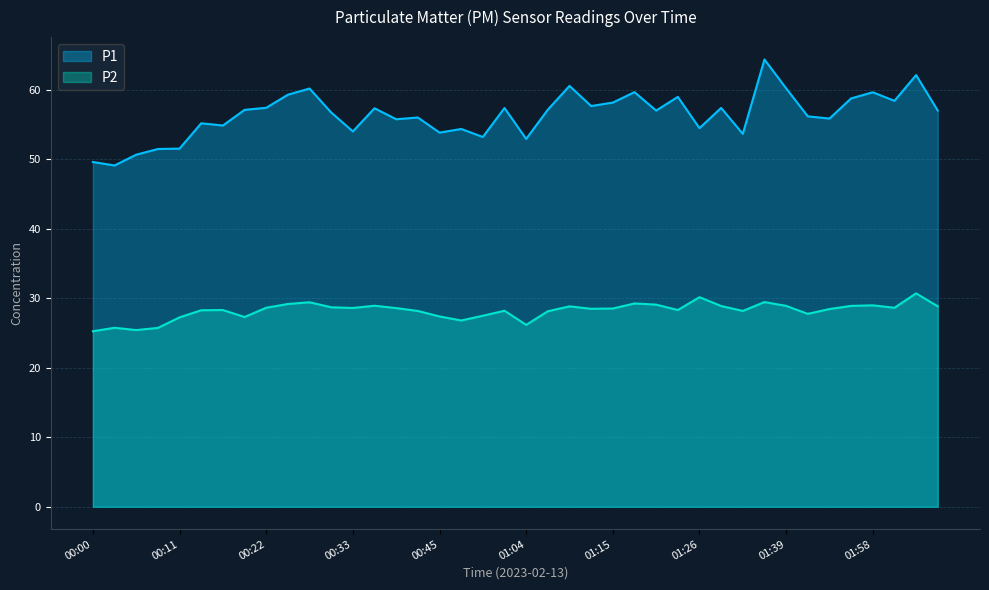

Which series has the largest total across all categories?

P1